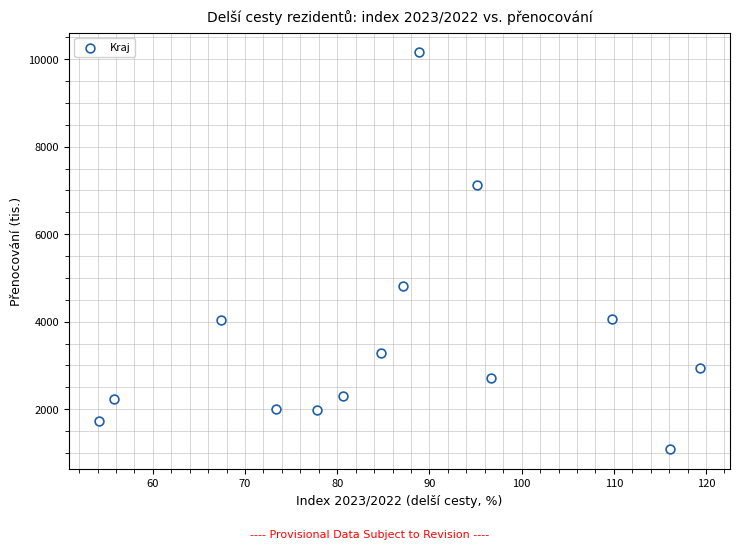

What is the range of X values (max minus min)?

65.2